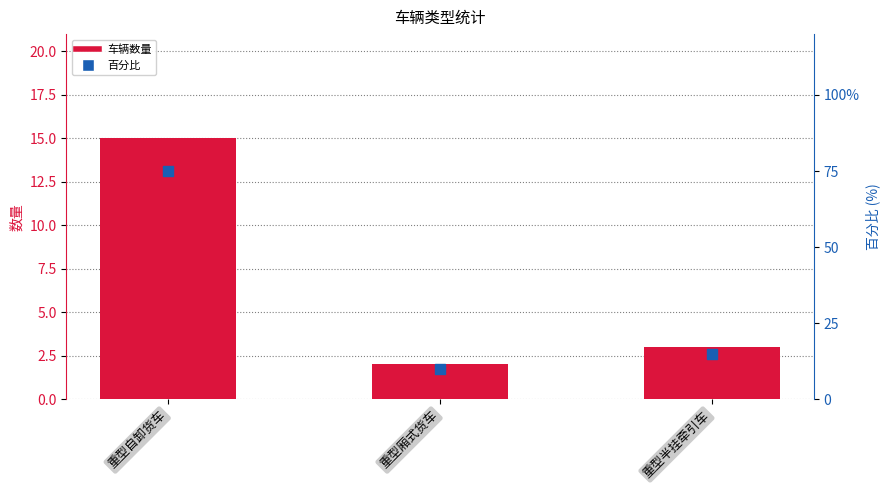

What are all the series names shown in the legend?

车辆数量, 百分比